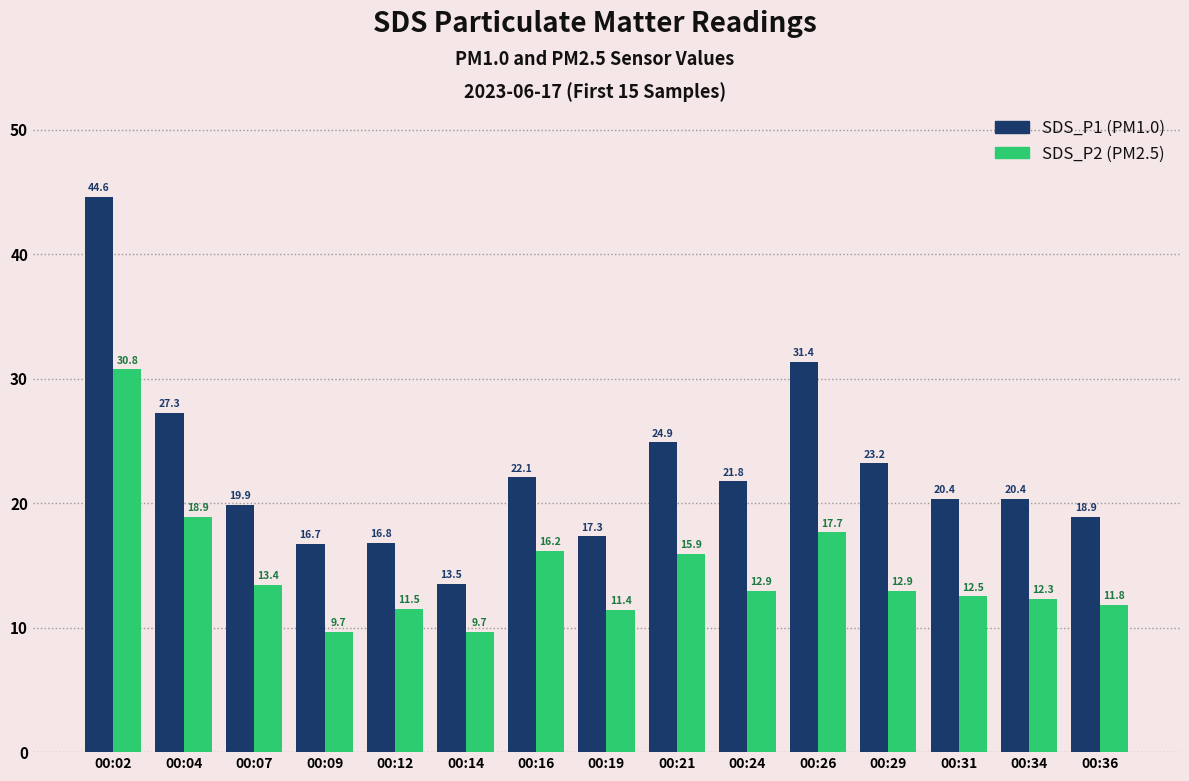

What is the value of the SDS_P2 (PM2.5) bar at the 15th from the left?

11.8